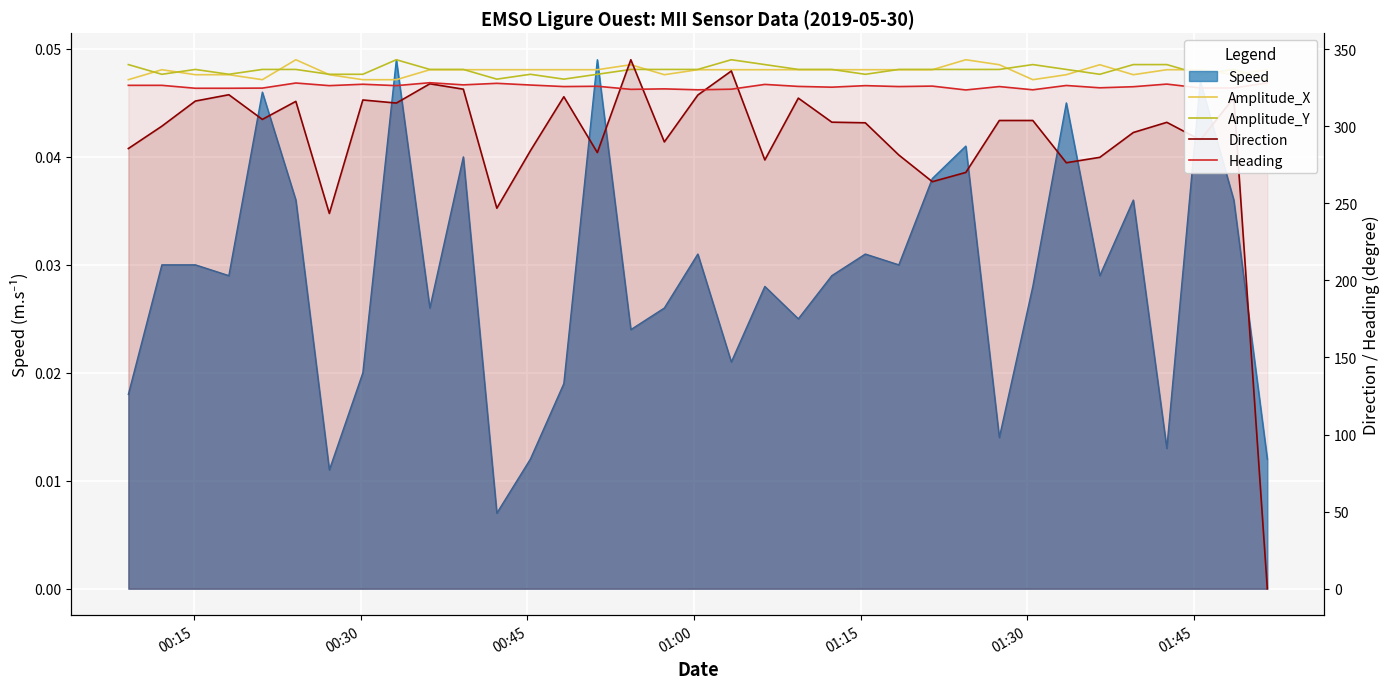

What is the difference between the maximum and second lowest values in the Direction series?

99.7